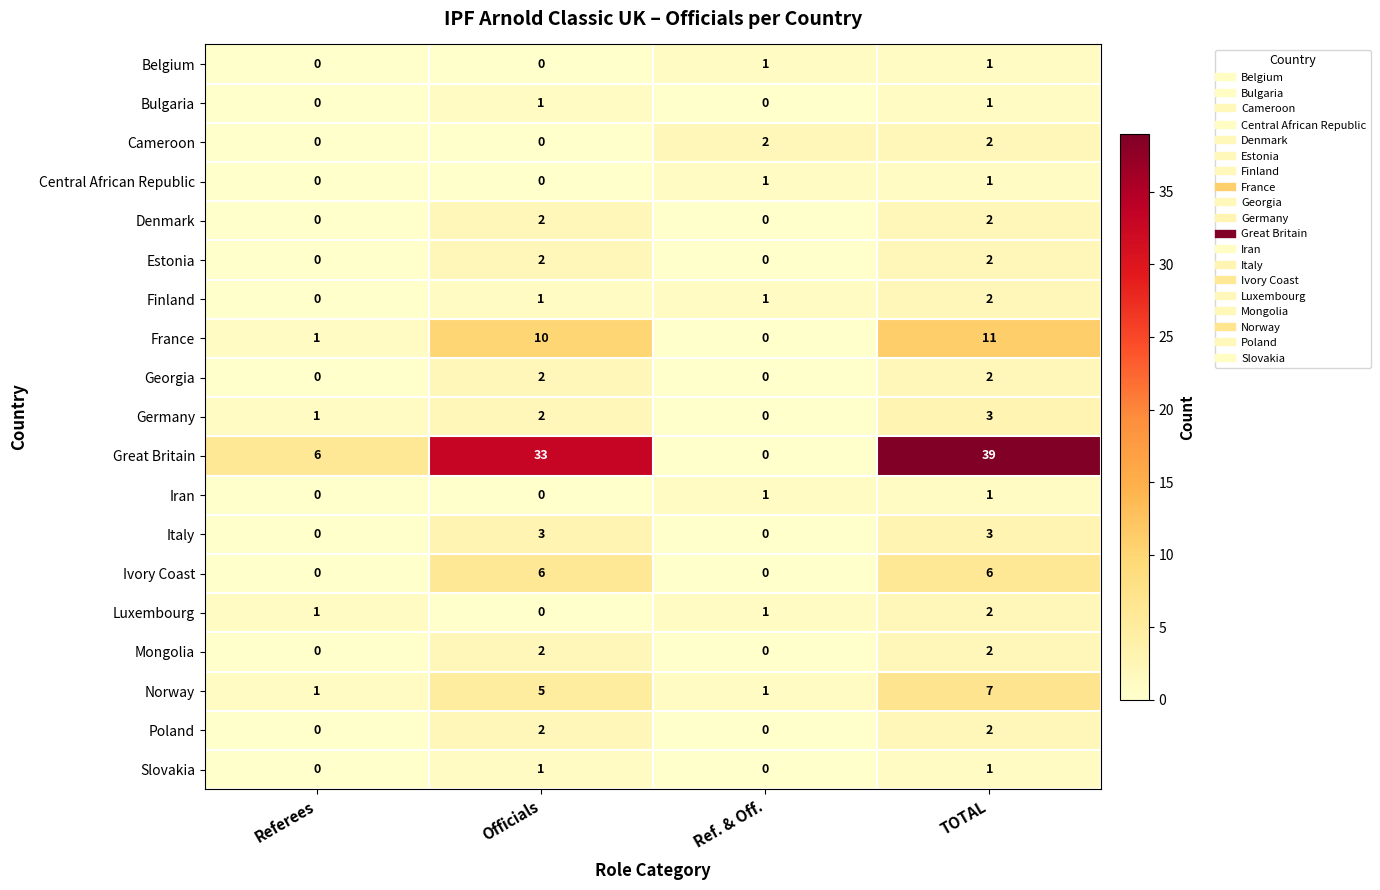

What is the difference between the highest and lowest values at Referees?

6